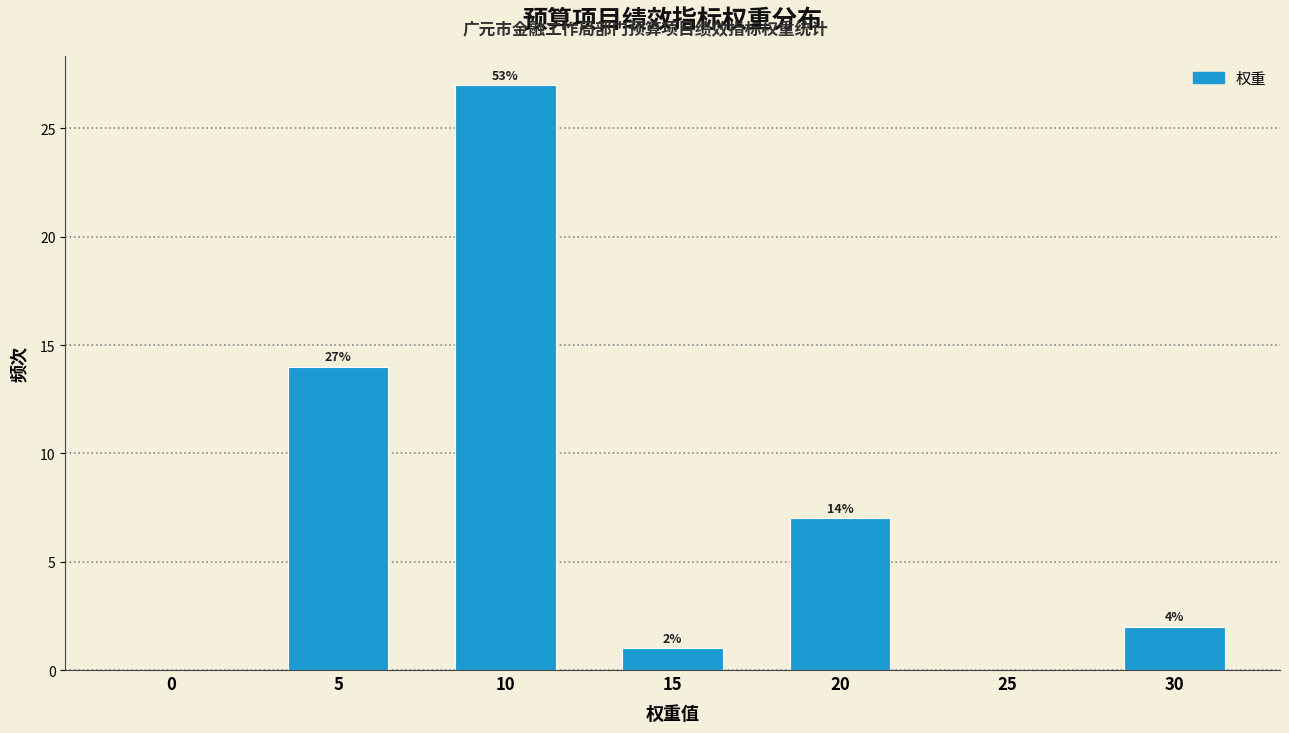

Reading left to right, list all the values displayed in this chart.

0=0	5=14	10=27	15=1	20=7	25=0	30=2